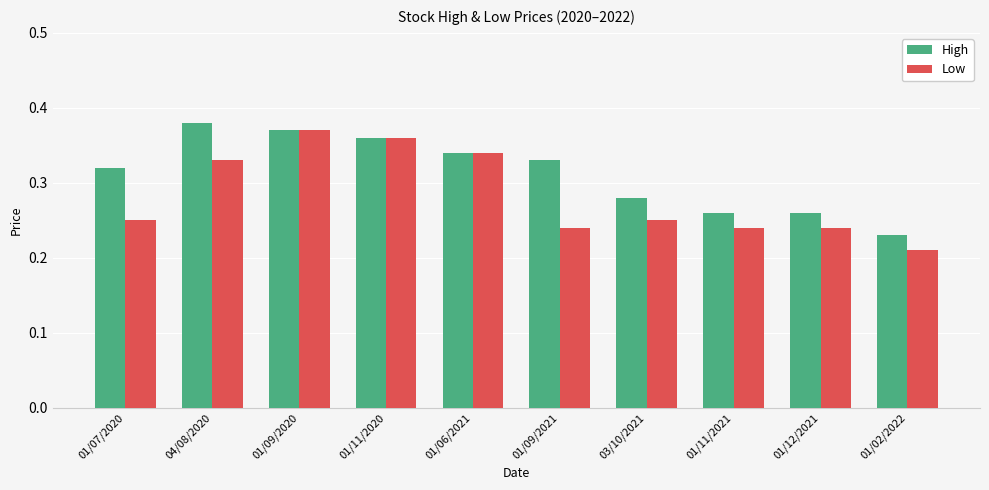

Is the value of Low at 04/08/2020 greater than the value of High at 01/11/2020?

No